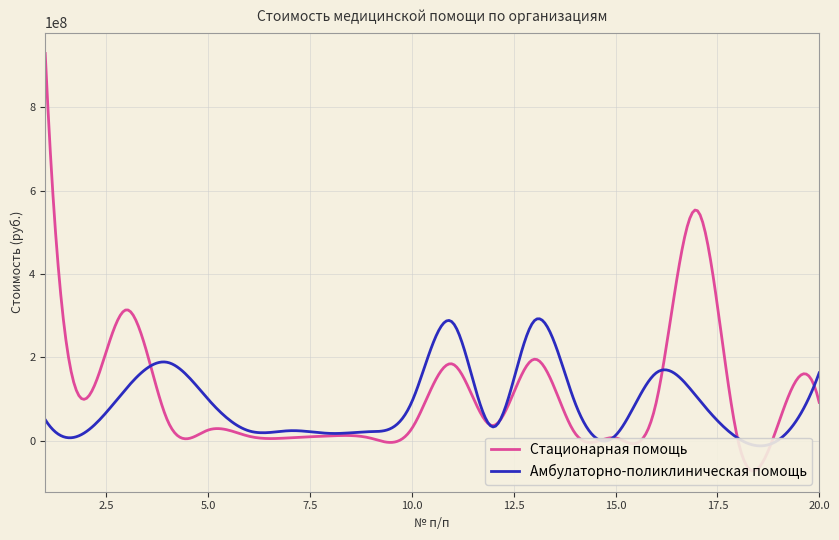

True or false: Стационарная помощь has a value of 129653051.8 at 20.

False